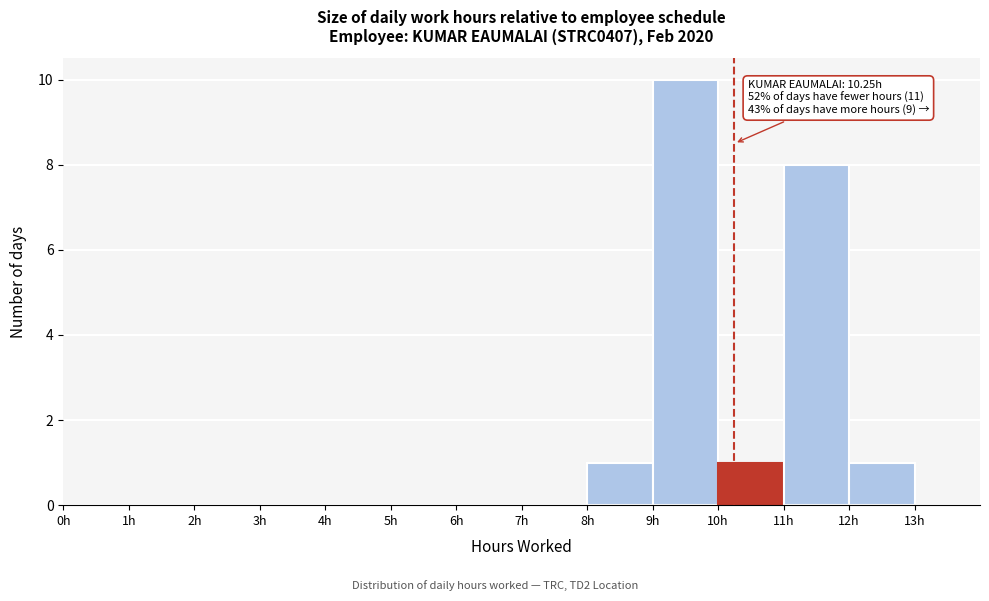

Which range on the x-axis has the tallest bar?

9 to 10